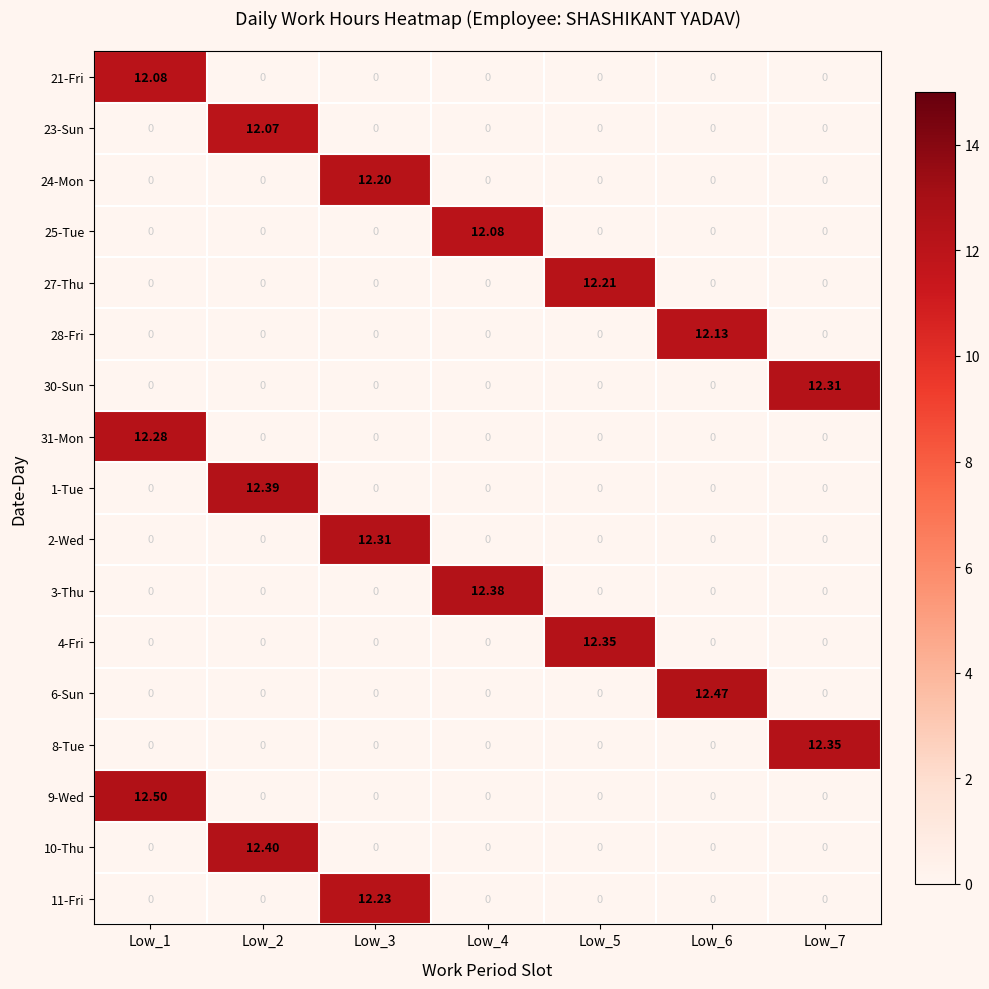

At Low_7, list the series in order from largest to smallest.

21-Fri, 23-Sun, 24-Mon, 25-Tue, 27-Thu, 28-Fri, 30-Sun, 31-Mon, 1-Tue, 2-Wed, 3-Thu, 4-Fri, 6-Sun, 8-Tue, 9-Wed, 10-Thu, 11-Fri